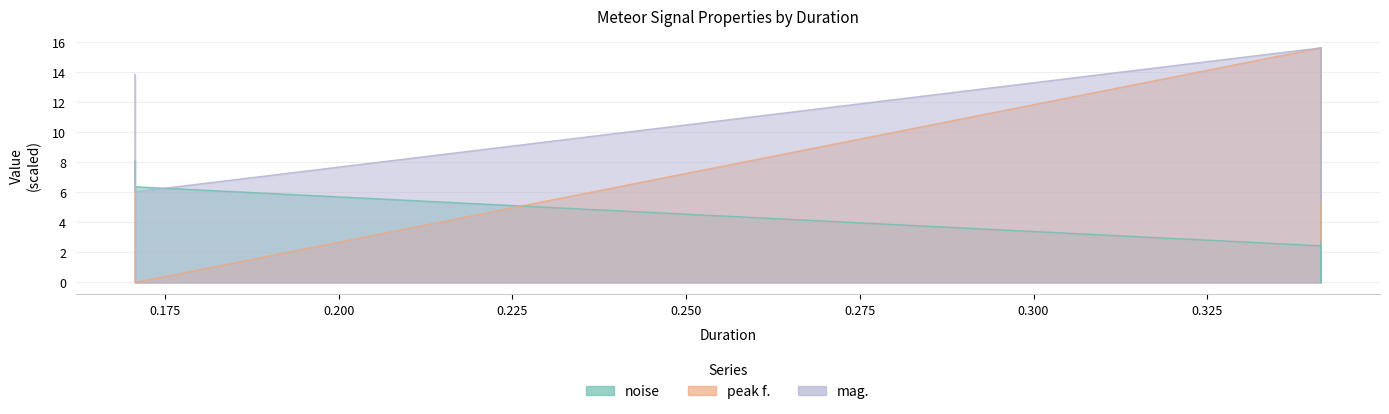

What is the sum of the peak f. values at 0.341333 and 0.170667?

22.1